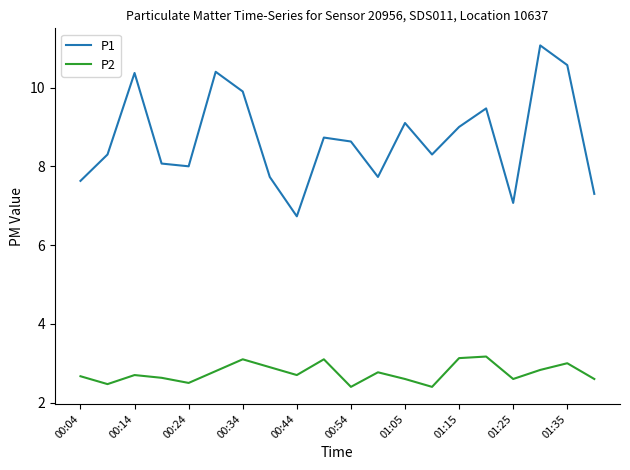

How many interior local peaks does the P1 series have?

6